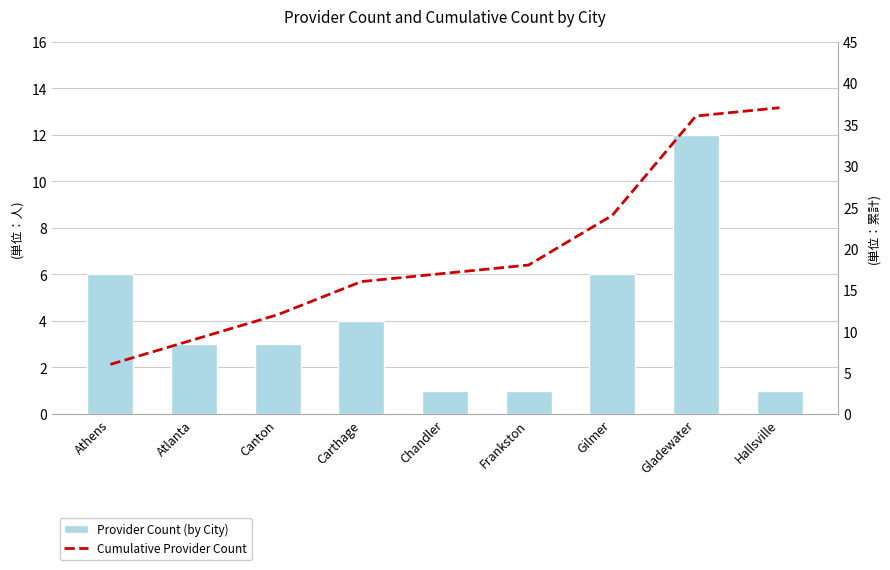

List the series in order of their peak value, highest first.

Cumulative Provider Count, Provider Count (by City)